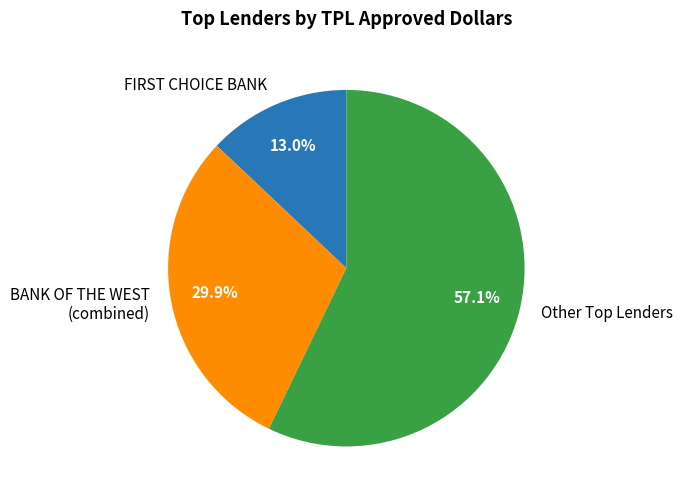

How many segments does this pie chart have?

3